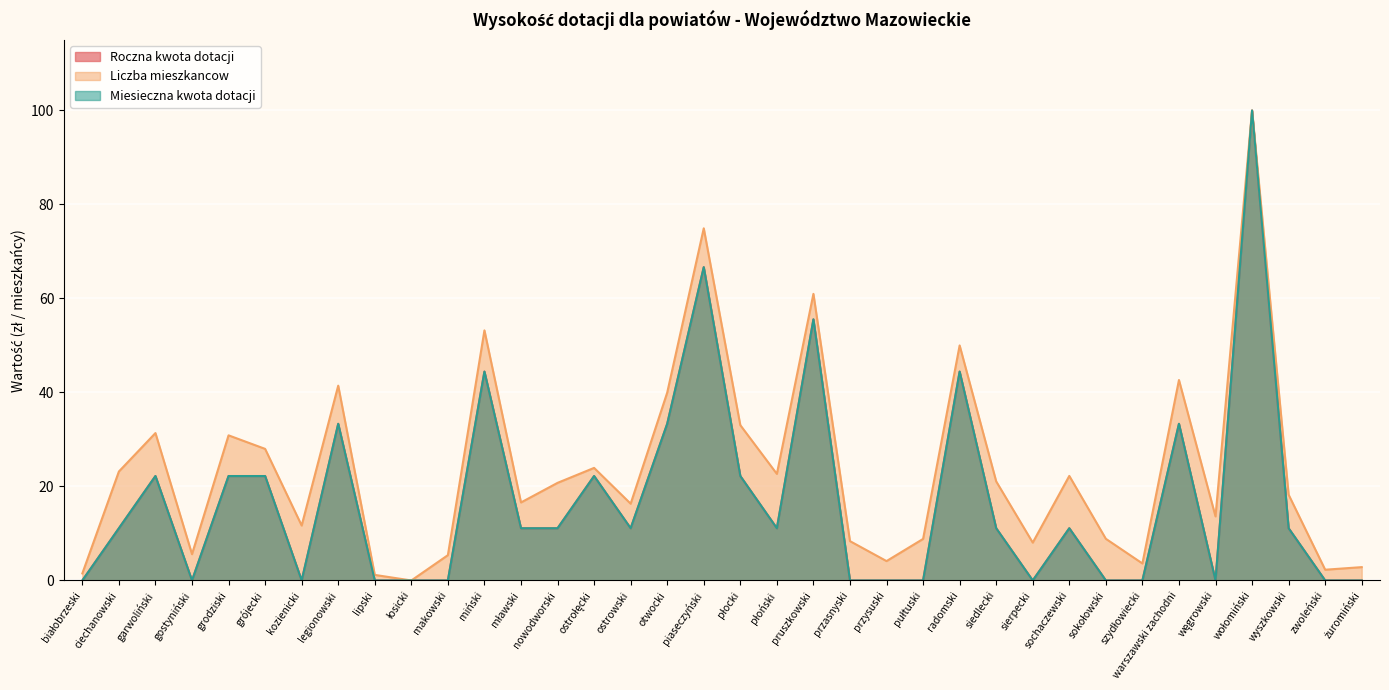

How many values in the Roczna kwota dotacji series are below 11?

15